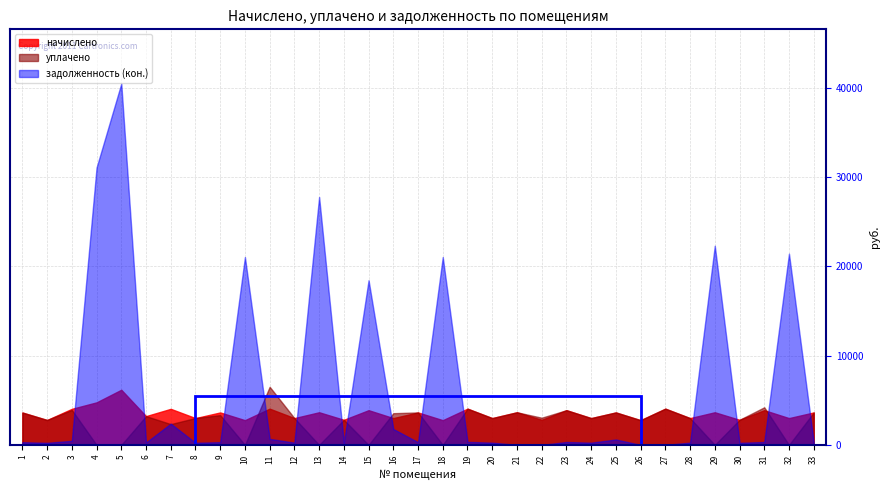

Where is the first local minimum for задолженность (кон.)?

2